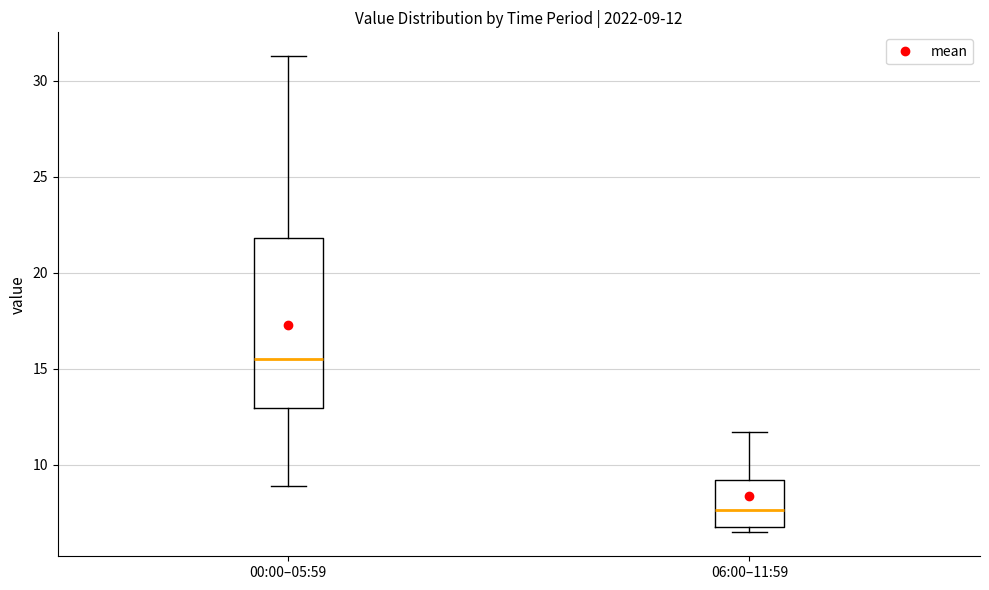

Which box's median line is the highest?

00:00–05:59